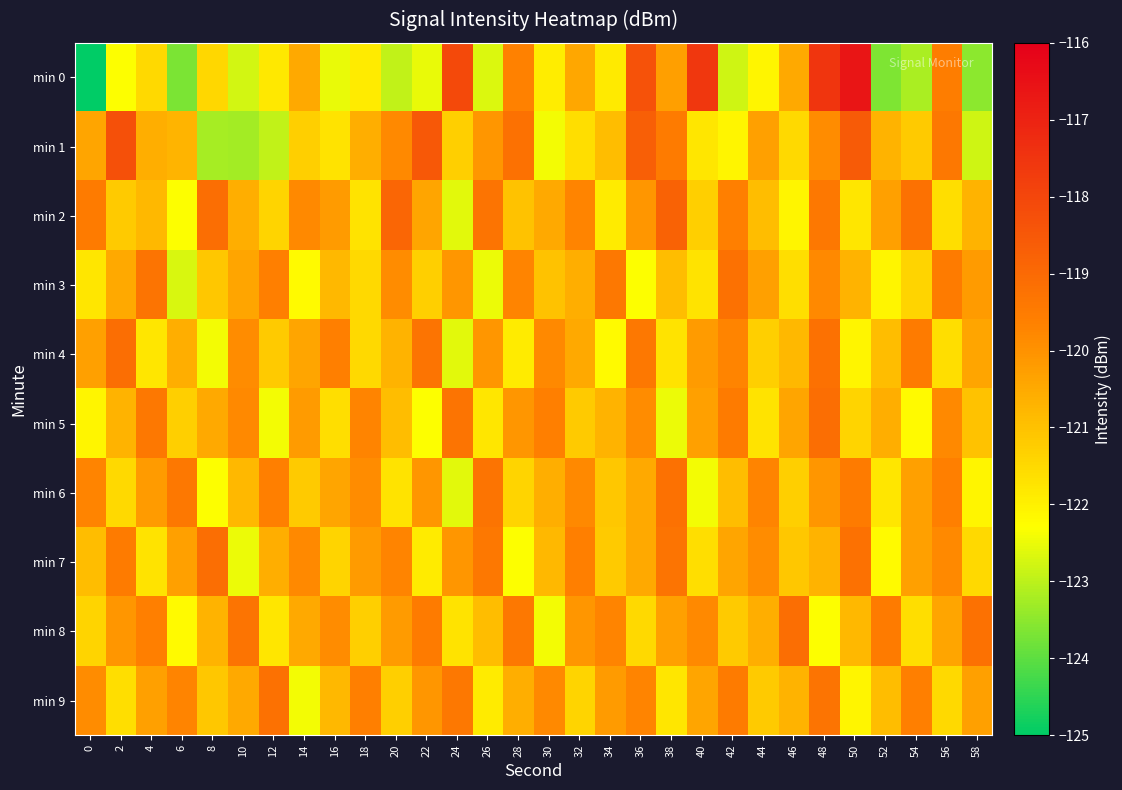

Which has a higher value, 10 or 44?

44